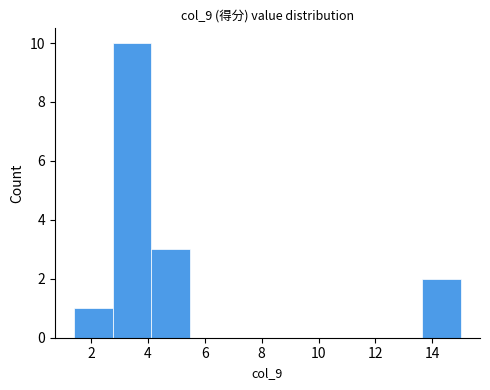

Reading left to right, list every bar in this chart as the range it spans on the x-axis followed by its height. Neither the bar edges nor the heights are printed on the chart, so give them approximately, as read against the axes.

1.40 to 2.76: 1
2.76 to 4.12: 10
4.12 to 5.48: 3
5.48 to 6.84: 0
6.84 to 8.20: 0
8.20 to 9.56: 0
9.56 to 10.92: 0
10.92 to 12.28: 0
12.28 to 13.64: 0
13.64 to 15.00: 2